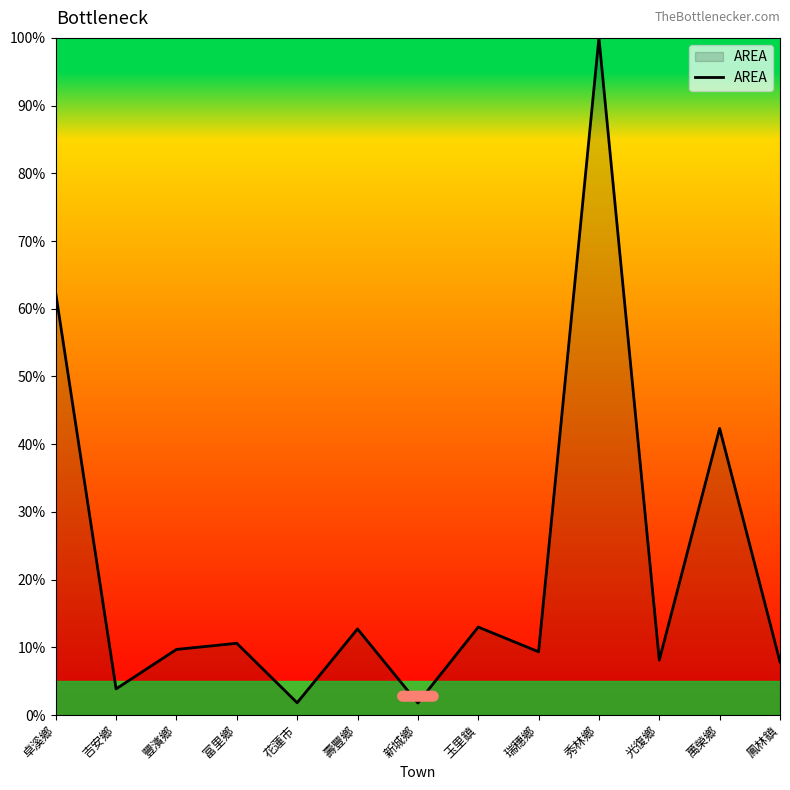

What is the difference between the values at 秀林鄉 and 玉里鎮?

87.0